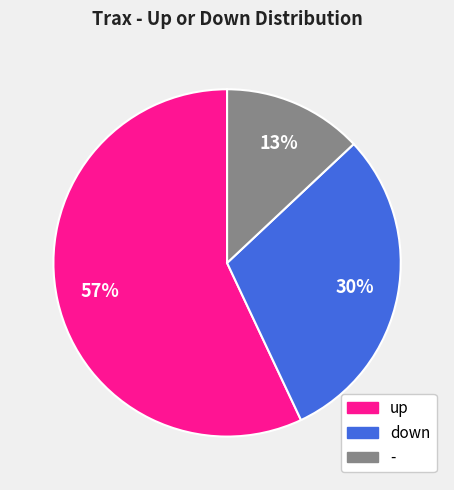

What is the ratio of the value at down to the value at -?

2.3